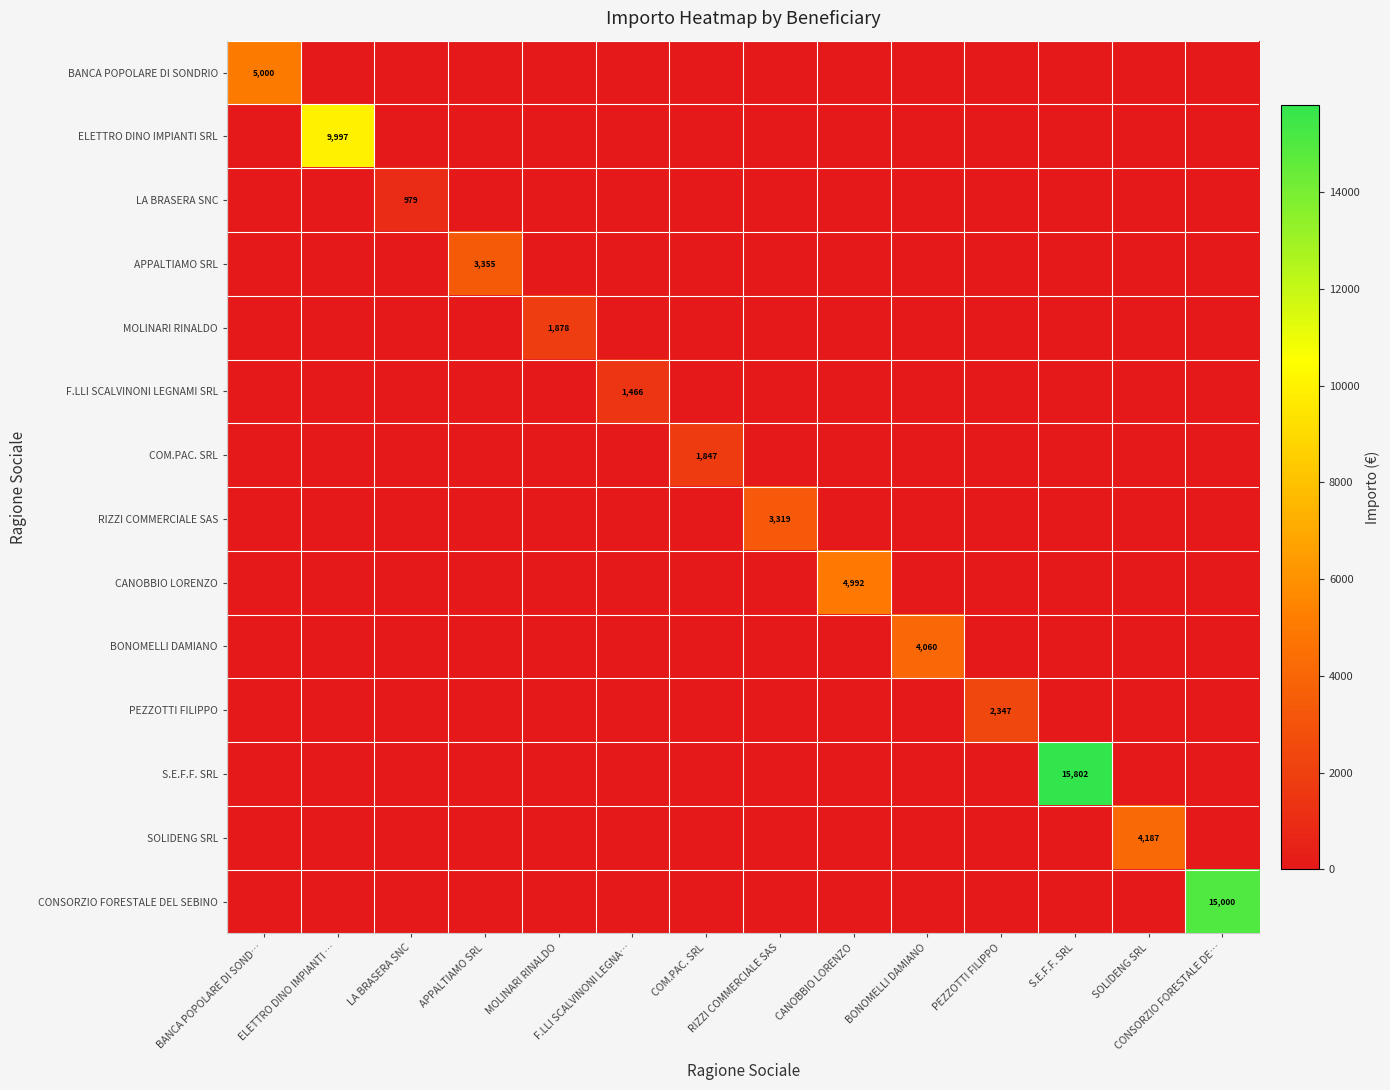

How many series are shown in this chart?

14